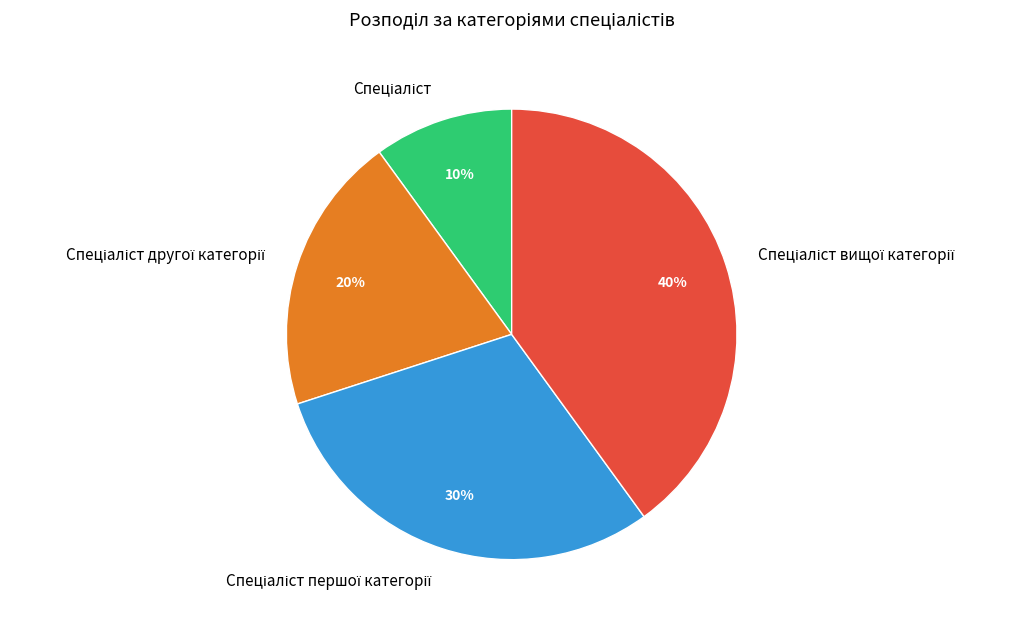

To the nearest percent, what is the difference between the largest and smallest slice percentages?

30%